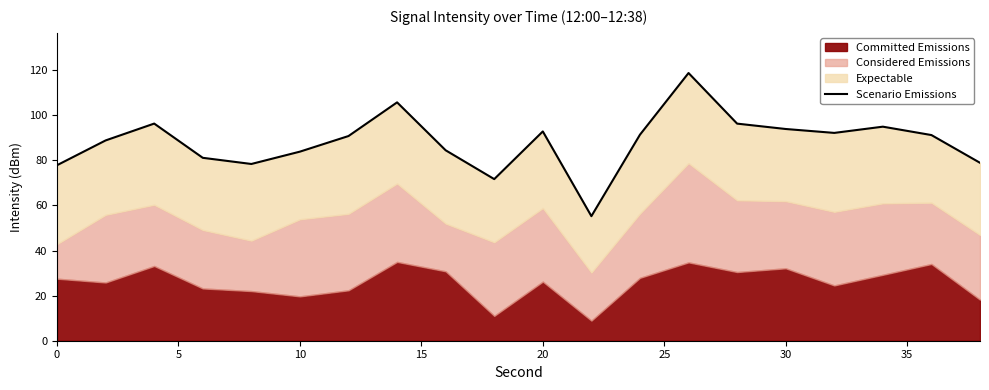

Reading right to left, what are all the values shown in this chart?

78.9	91.2	94.9	92.2	93.9	96.3	118.7	91.4	55.2	92.8	71.7	84.5	105.7	90.8	83.9	78.4	81.1	96.3	88.8	77.9